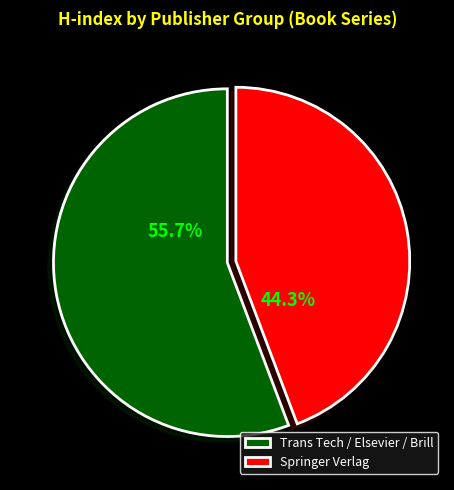

Which category accounts for the majority?

Trans Tech / Elsevier / Brill